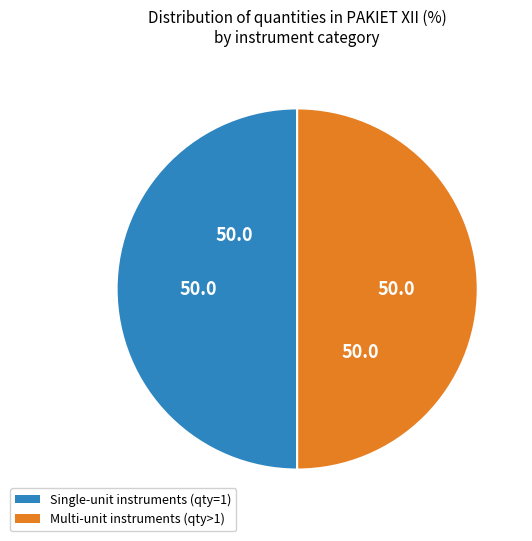

Does any single category account for the majority?

No